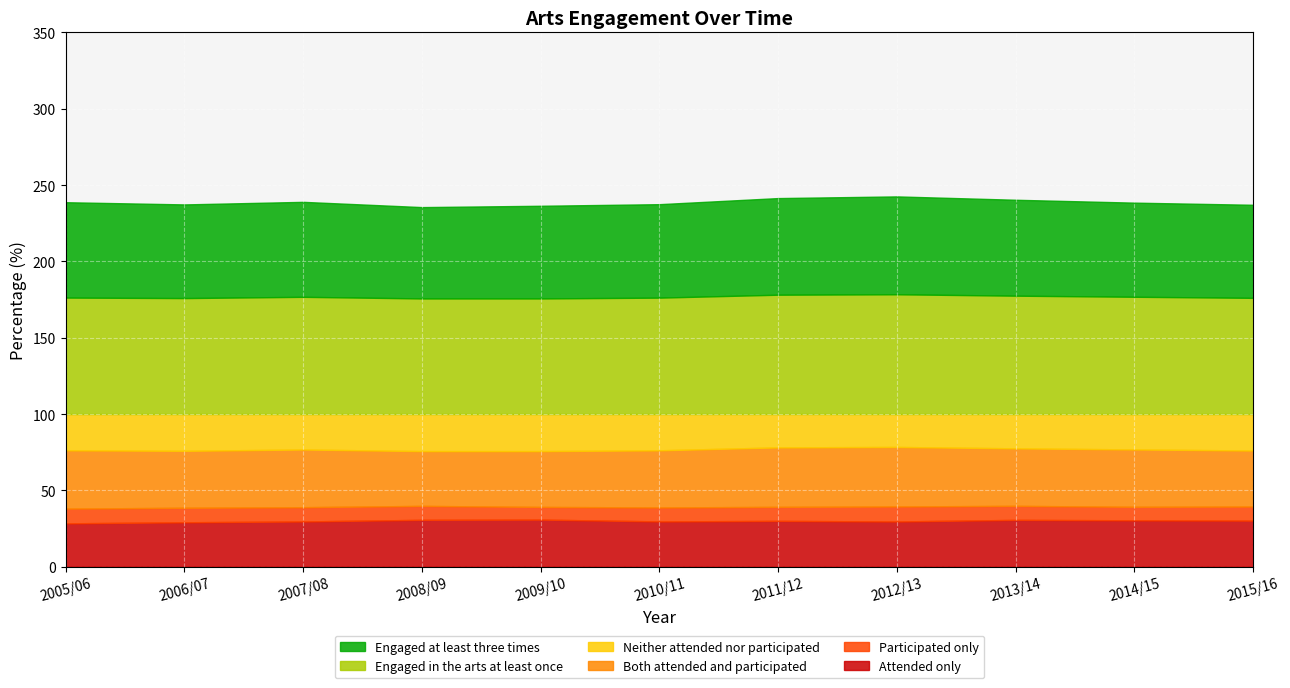

True or false: Participated only and Engaged in the arts at least once cross at least once.

False